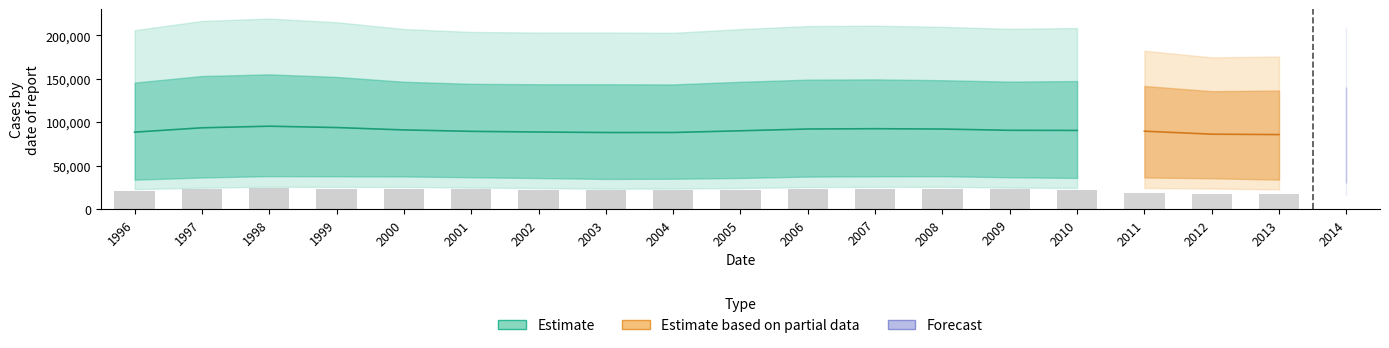

Does the chart contain stacked bars?

No